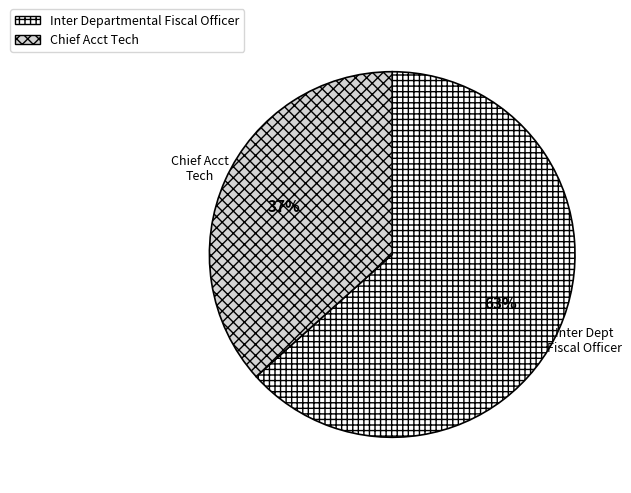

Between Inter Departmental Fiscal Officer and Chief Acct Tech, which is larger?

Inter Departmental Fiscal Officer